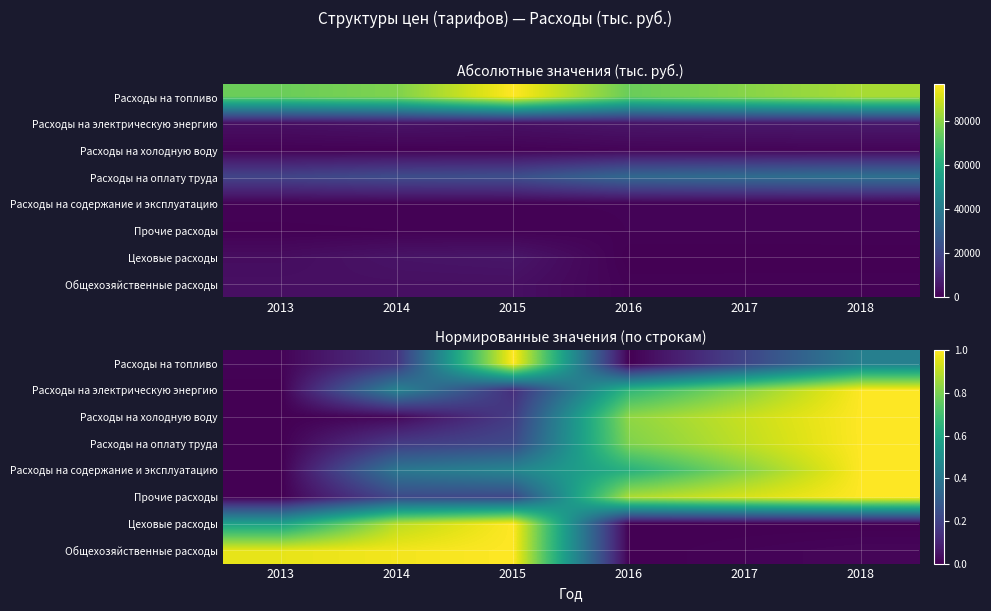

True or false: Расходы на оплату труда has a value of 0.2 at 2015.

True